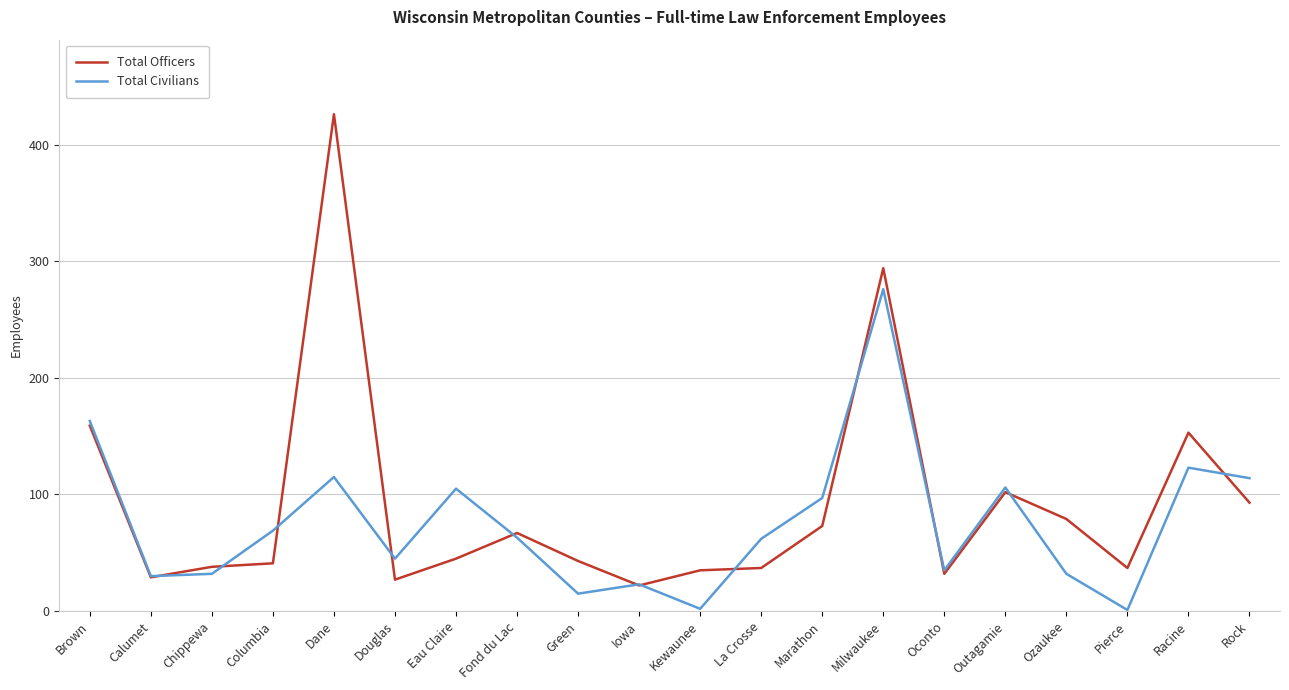

What is the approximate value of Total Officers at Rock, to the nearest 50?

100